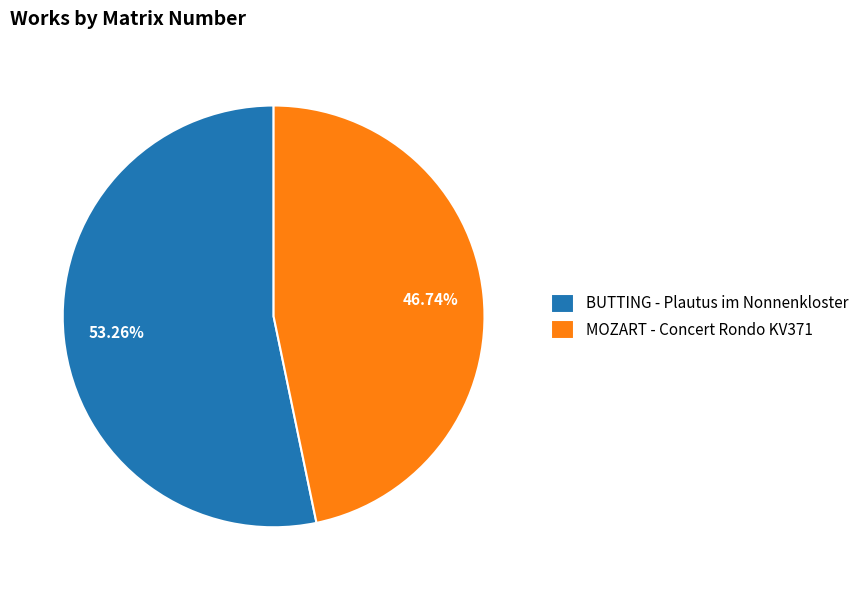

What is the ratio of the value at MOZART - Concert Rondo KV371 to the value at BUTTING - Plautus im Nonnenkloster?

0.9